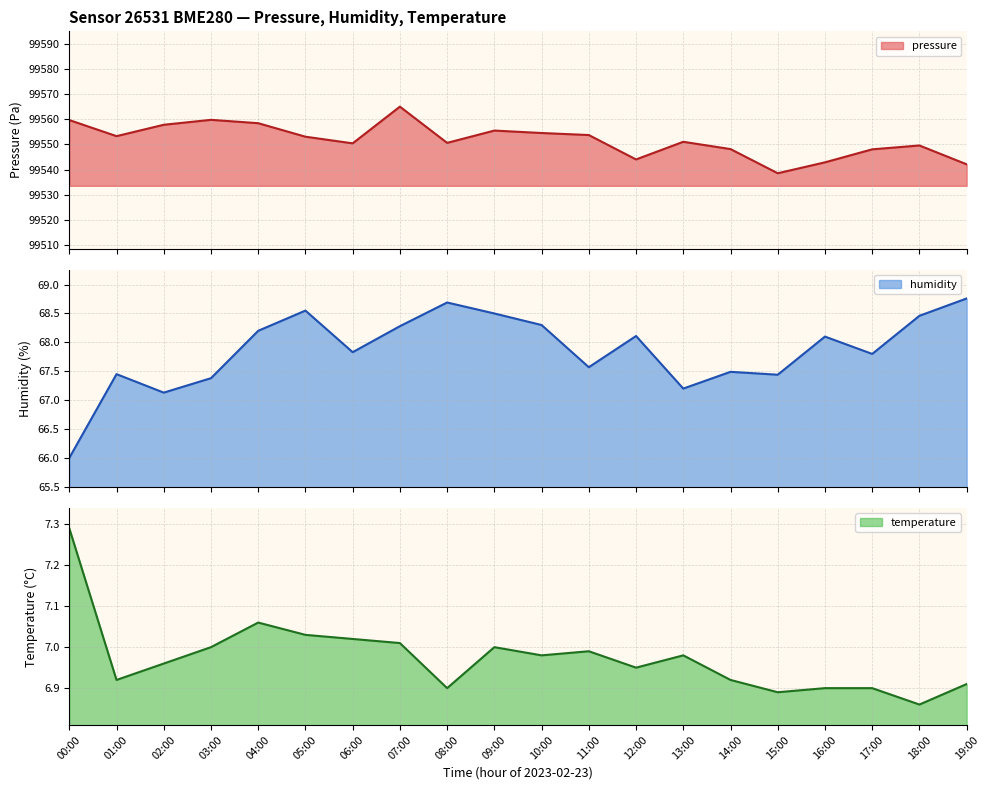

What is the spread (max minus min) of values at 07:00?

99558.1